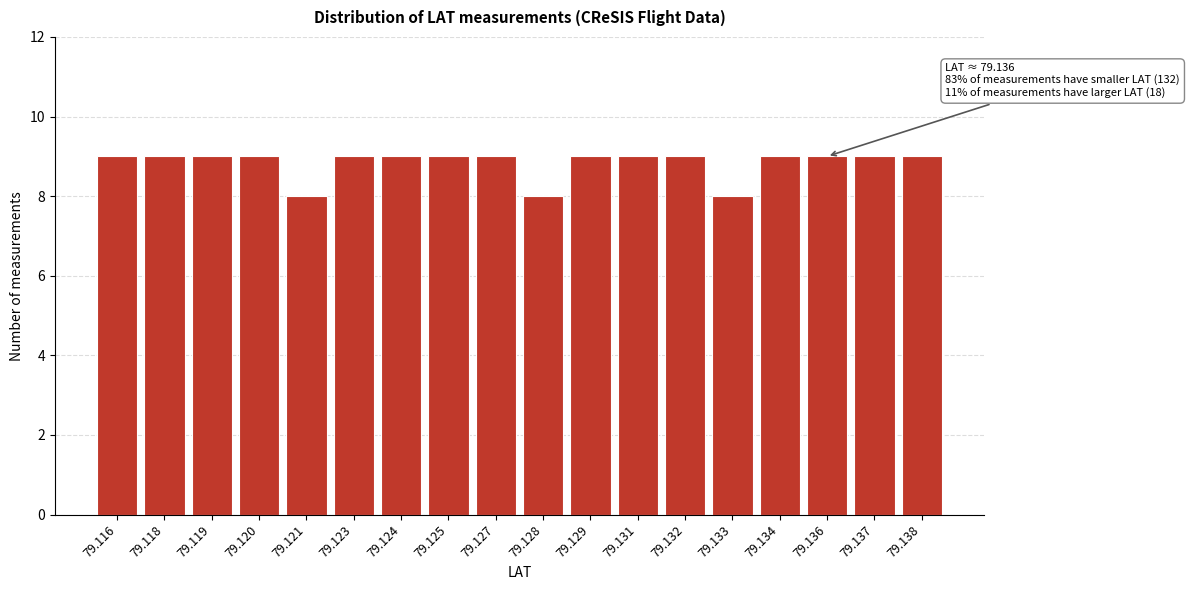

Reading left to right, list all the values displayed in this chart.

79.116=9	79.118=9	79.119=9	79.120=9	79.121=8	79.123=9	79.124=9	79.125=9	79.127=9	79.128=8	79.129=9	79.131=9	79.132=9	79.133=8	79.134=9	79.136=9	79.137=9	79.138=9